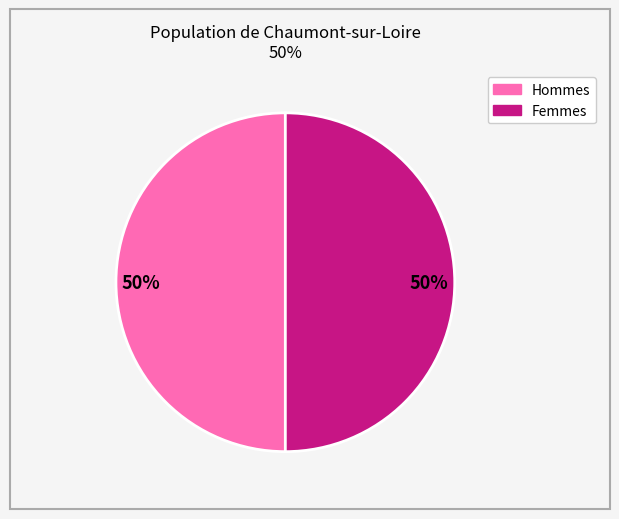

To the nearest percent, what is the average slice percentage?

50%